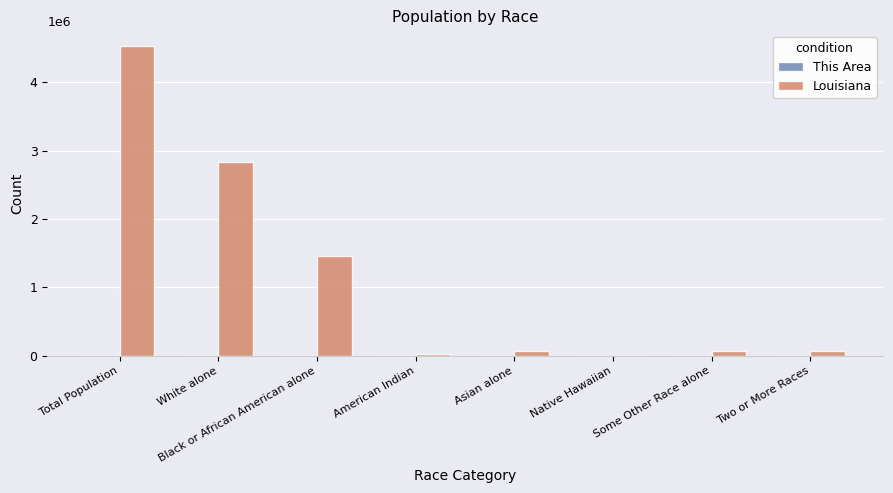

Where does the Louisiana series first go above 72883?

Total Population